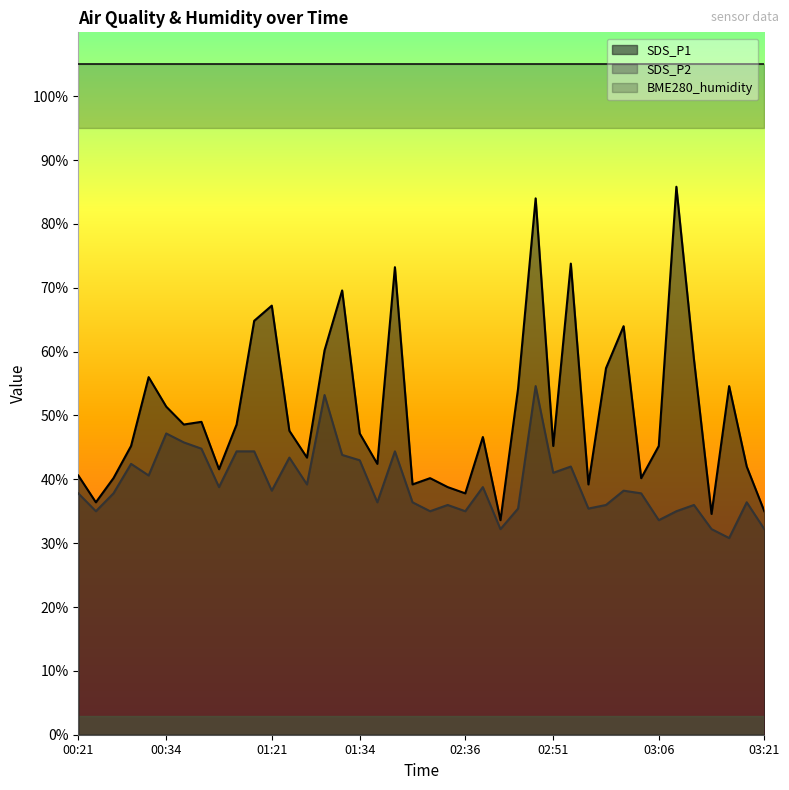

Reading left to right, extract all data points from this chart.

SDS_P1: 00:21=40.6	00:24=36.4	00:26=40.2	00:29=45.2	00:31=56.0	00:34=51.4	00:46=48.6	01:08=49.0	01:13=41.6	01:16=48.6	01:18=64.8	01:21=67.2	01:23=47.6	01:26=43.4	01:29=60.2	01:31=69.6	01:34=47.2	01:37=42.4	01:39=73.2	01:51=39.2	02:10=40.2	02:30=38.8	02:36=37.8	02:41=46.6	02:44=33.6	02:46=54.2	02:49=84.0	02:51=45.2	02:54=73.8	02:56=39.2	02:59=57.4	03:01=64.0	03:04=40.2	03:06=45.2	03:09=85.8	03:11=58.8	03:14=34.6	03:16=54.6	03:19=42.0	03:21=35.0
SDS_P2: 00:21=37.8	00:24=35.0	00:26=37.8	00:29=42.4	00:31=40.6	00:34=47.2	00:46=45.8	01:08=44.8	01:13=38.8	01:16=44.4	01:18=44.4	01:21=38.2	01:23=43.4	01:26=39.2	01:29=53.2	01:31=43.8	01:34=43.0	01:37=36.4	01:39=44.4	01:51=36.4	02:10=35.0	02:30=36.0	02:36=35.0	02:41=38.8	02:44=32.2	02:46=35.4	02:49=54.6	02:51=41.0	02:54=42.0	02:56=35.4	02:59=36.0	03:01=38.2	03:04=37.8	03:06=33.6	03:09=35.0	03:11=36.0	03:14=32.2	03:16=30.8	03:19=36.4	03:21=32.2